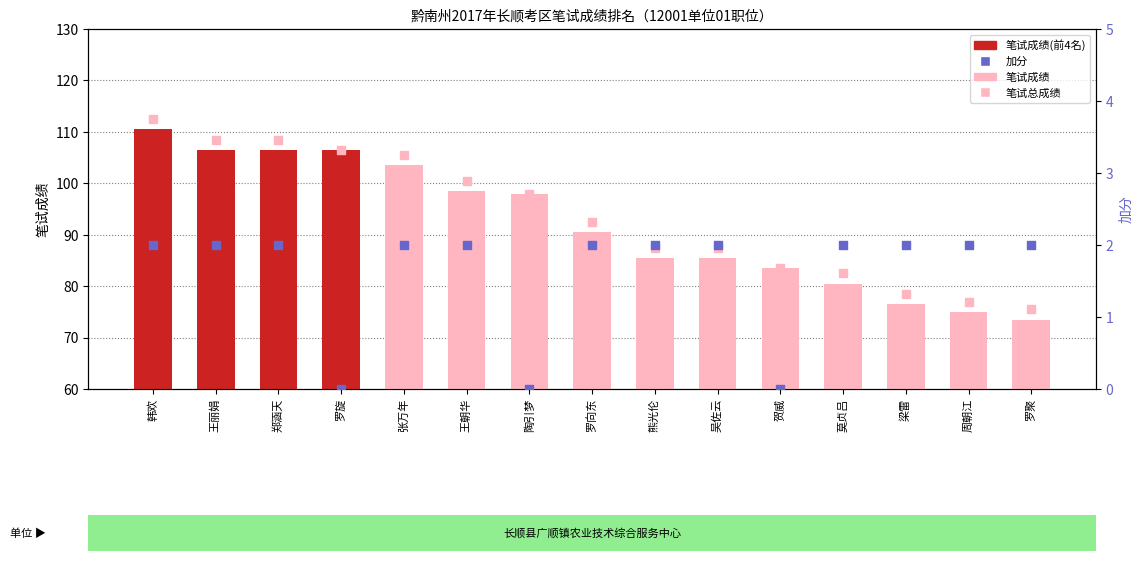

Which series has the widest spread of Y values?

笔试成绩